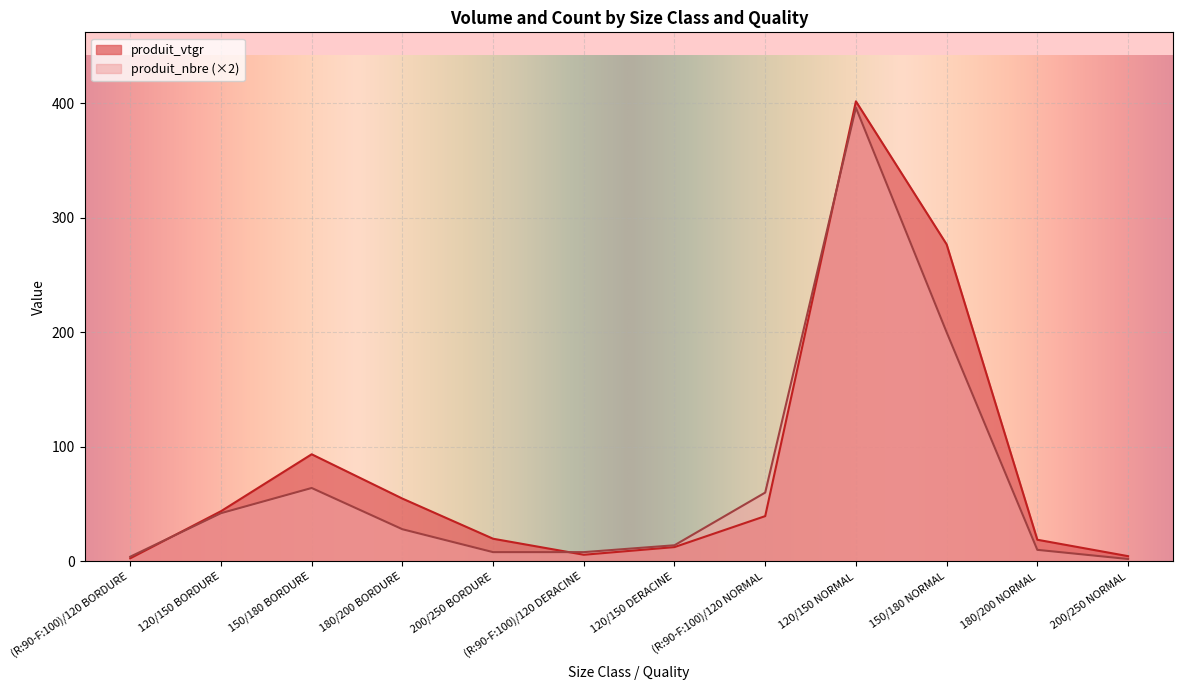

What is the difference between the produit_vtgr values at 180/200 NORMAL and 120/150 BORDURE?

24.9